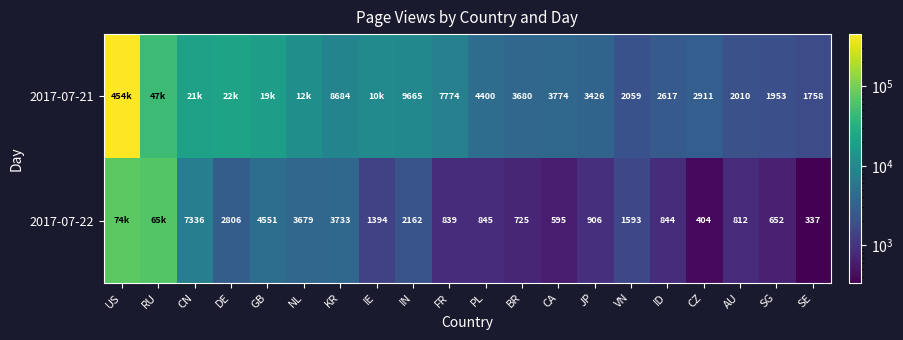

Rank the series at ID from highest to lowest value.

2017-07-21, 2017-07-22